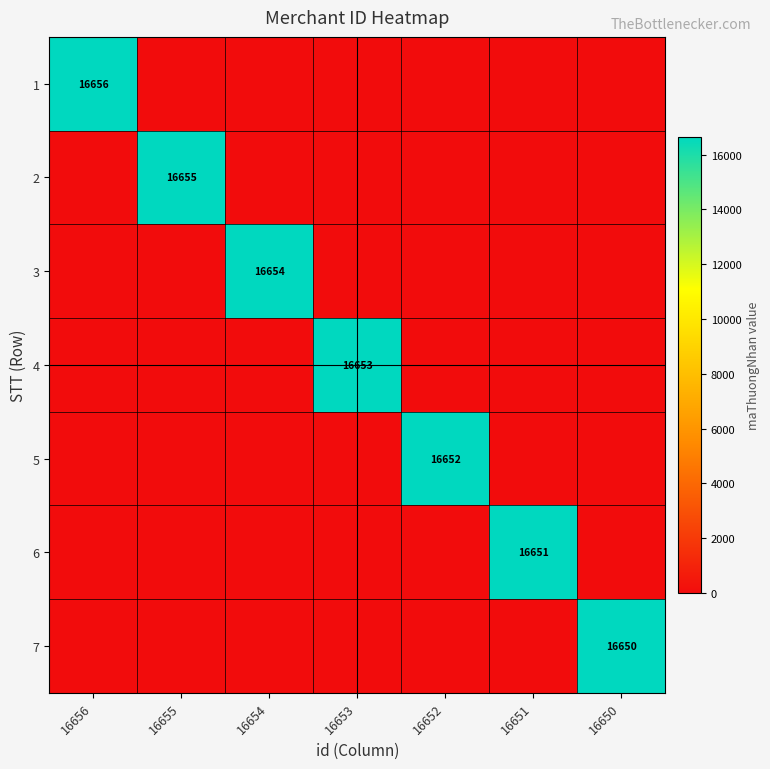

What is the maximum value for 1?

16656